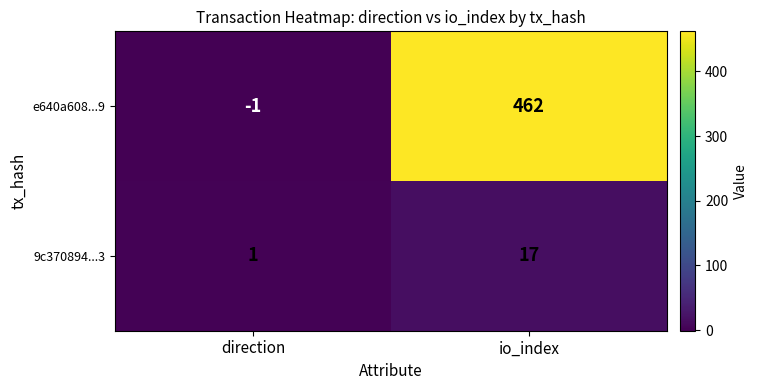

At which label does e640a608...9 reach its minimum?

direction